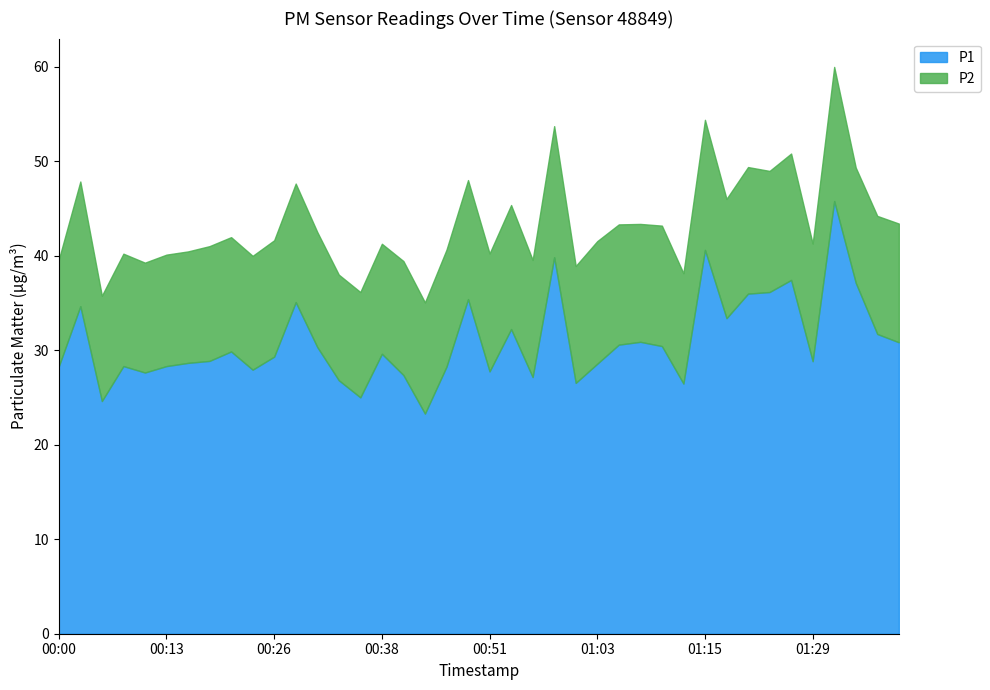

True or false: P1 and P2 cross at least once.

False